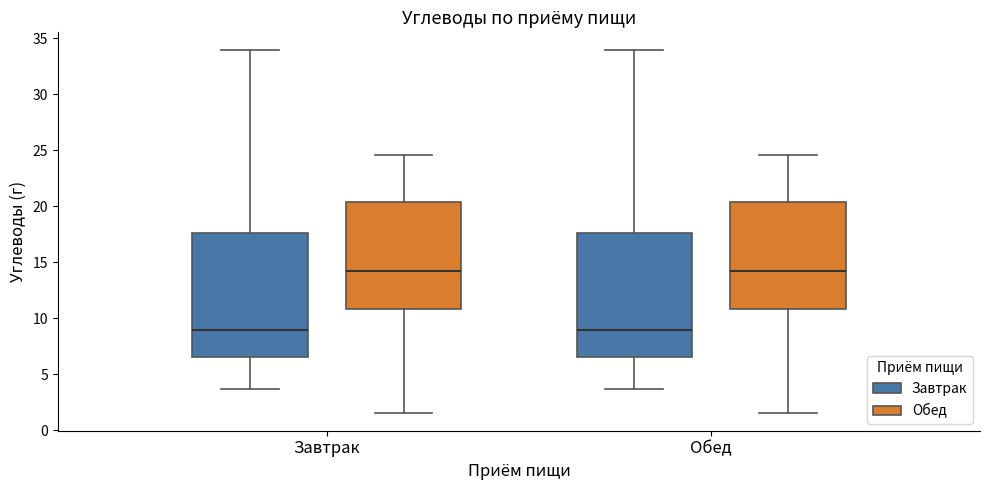

Reading left to right, transcribe this box plot: for each box, give where its median line is, the range the box spans, and where its two whiskers end, as read against the y-axis. The values are not printed on the chart, so give them approximately, as read against the axis.

Завтрак (Завтрак): median 9.0, box 6.5 to 17.5, whiskers 3.5 to 34.0
Завтрак (Обед): median 14.0, box 11.0 to 20.5, whiskers 1.5 to 24.5
Обед (Завтрак): median 9.0, box 6.5 to 17.5, whiskers 3.5 to 34.0
Обед (Обед): median 14.0, box 11.0 to 20.5, whiskers 1.5 to 24.5